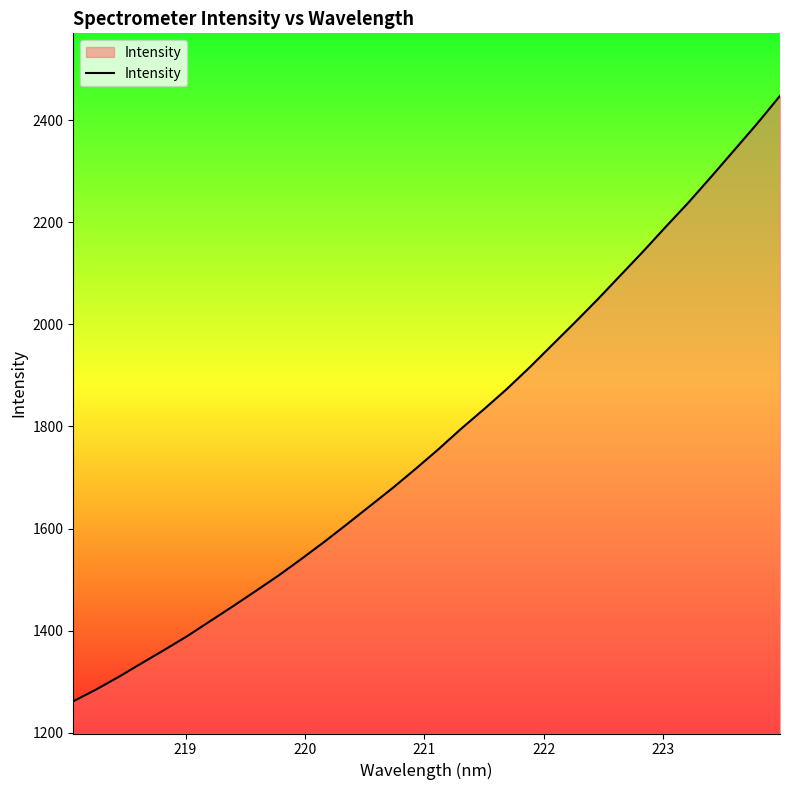

What is the smallest value displayed?

1261.8